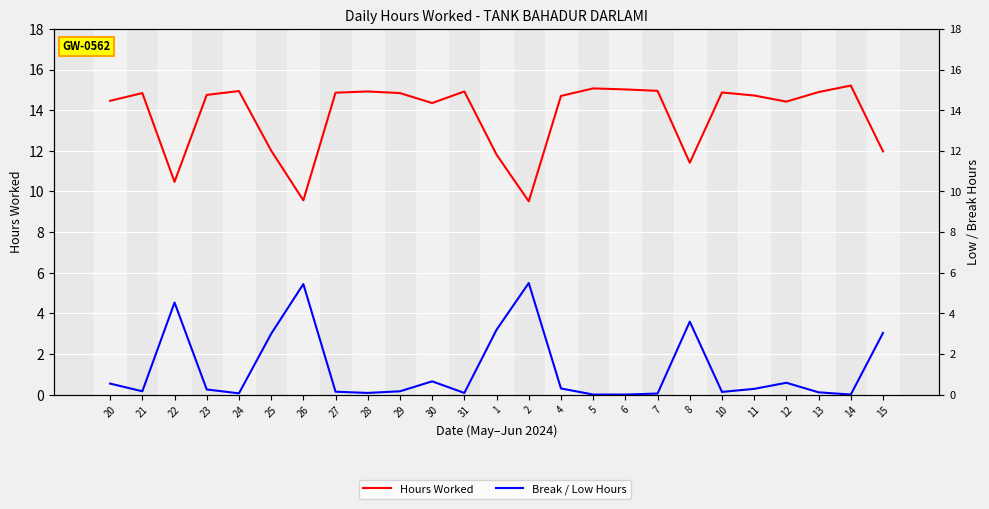

At which label does Hours Worked first exceed 14?

20